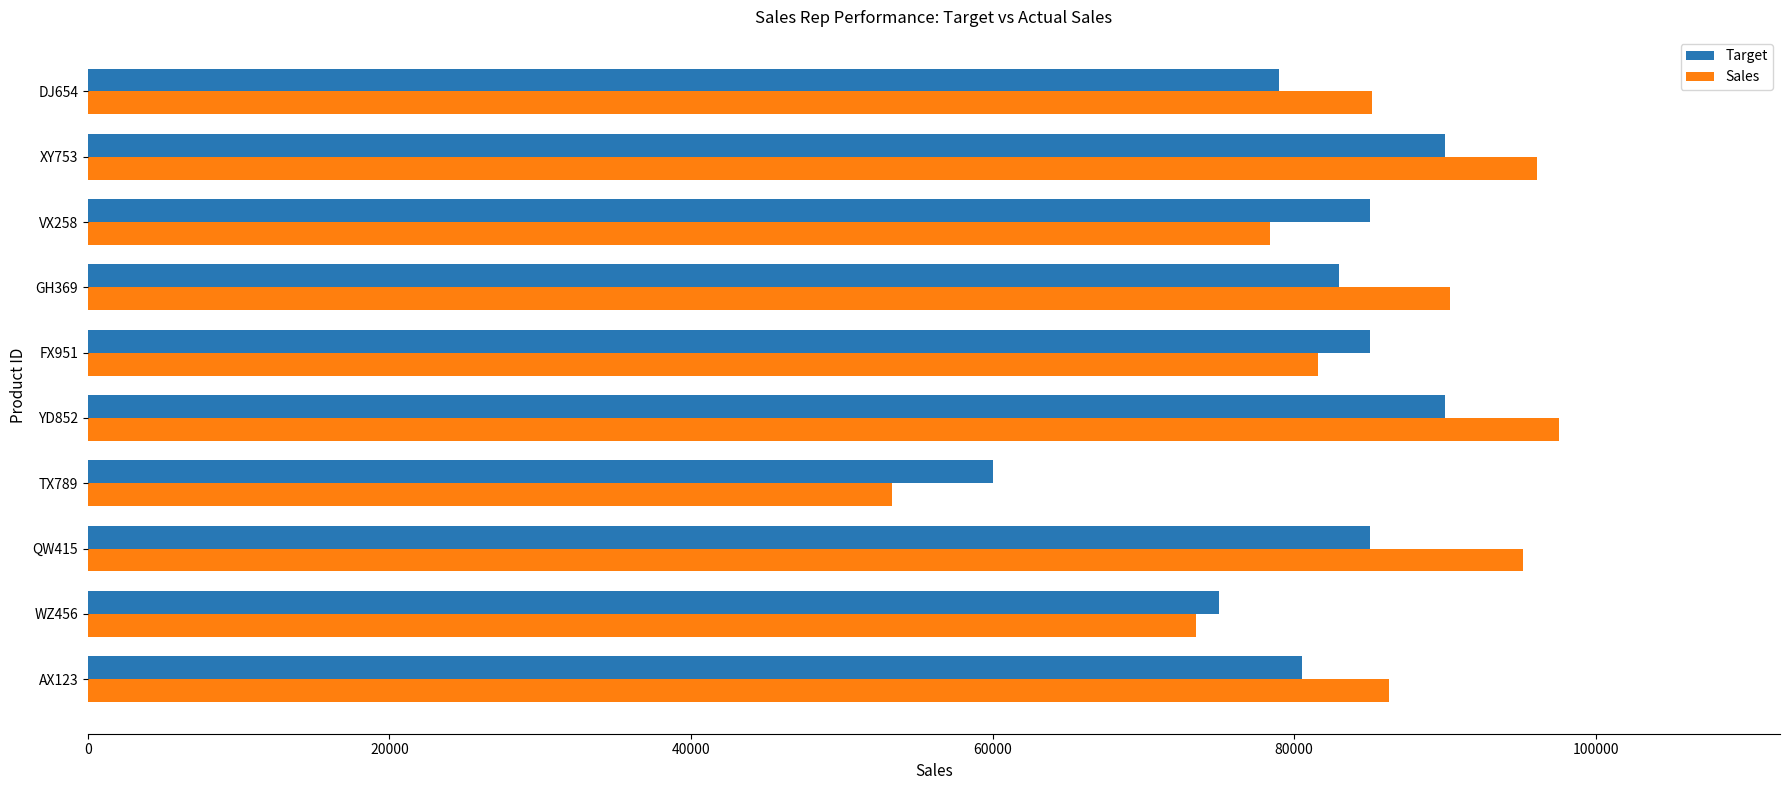

What is the maximum value shown in the chart?

97583